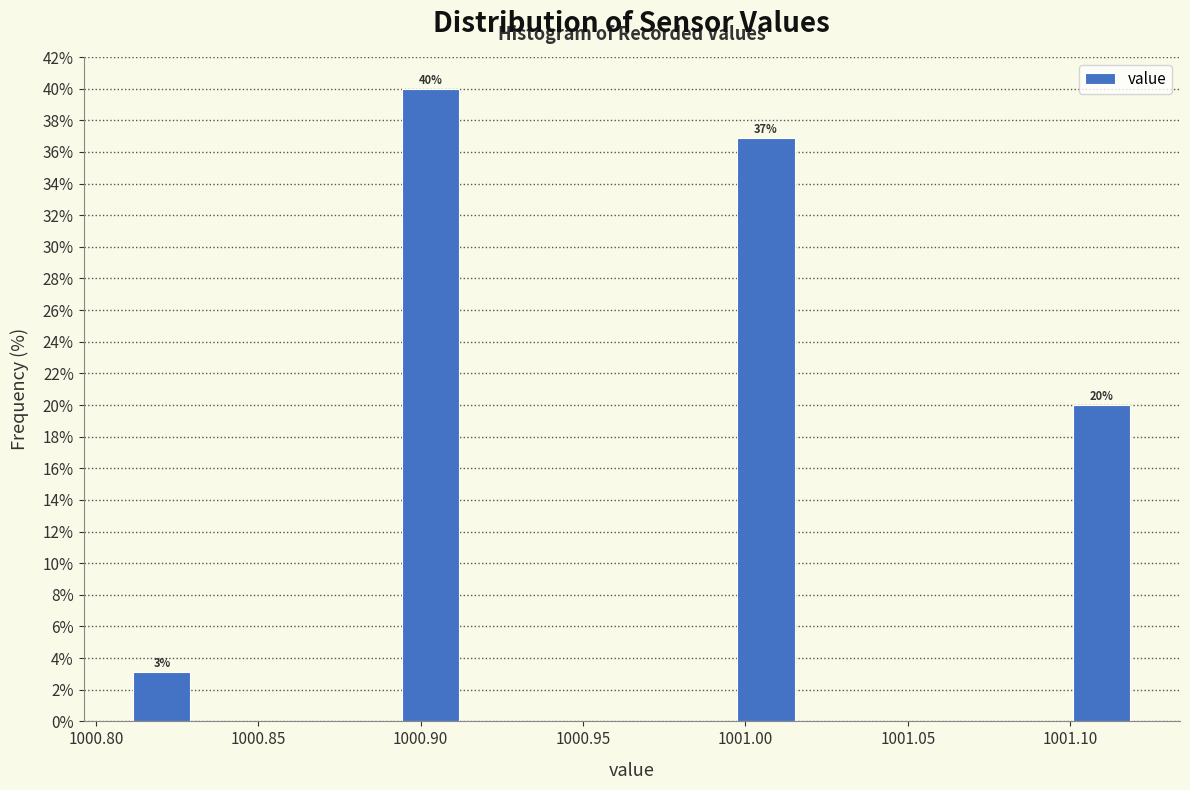

Which range on the x-axis has the tallest bar?

1000.895 to 1000.915